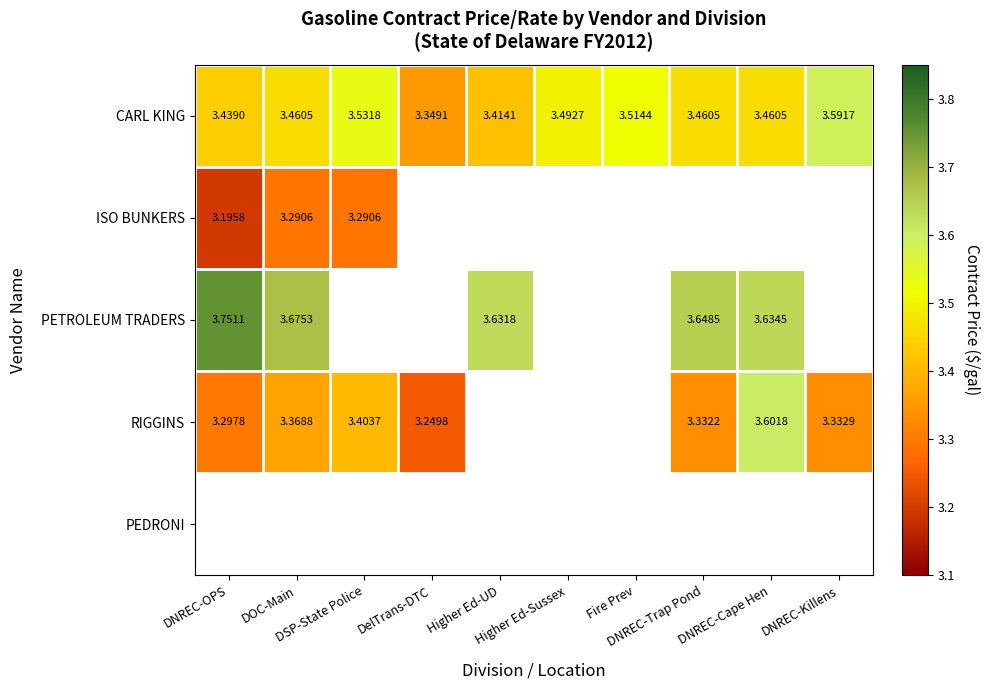

How many distinct data groups are displayed?

5